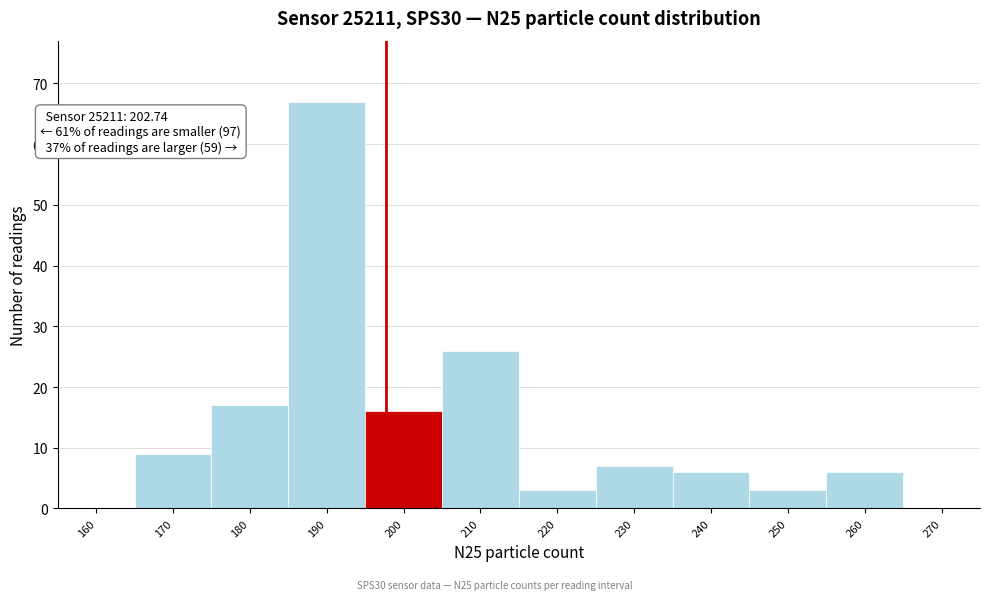

Reading left to right, extract all data points from this chart.

160=0	170=9	180=17	190=67	200=16	210=26	220=3	230=7	240=6	250=3	260=6	270=0